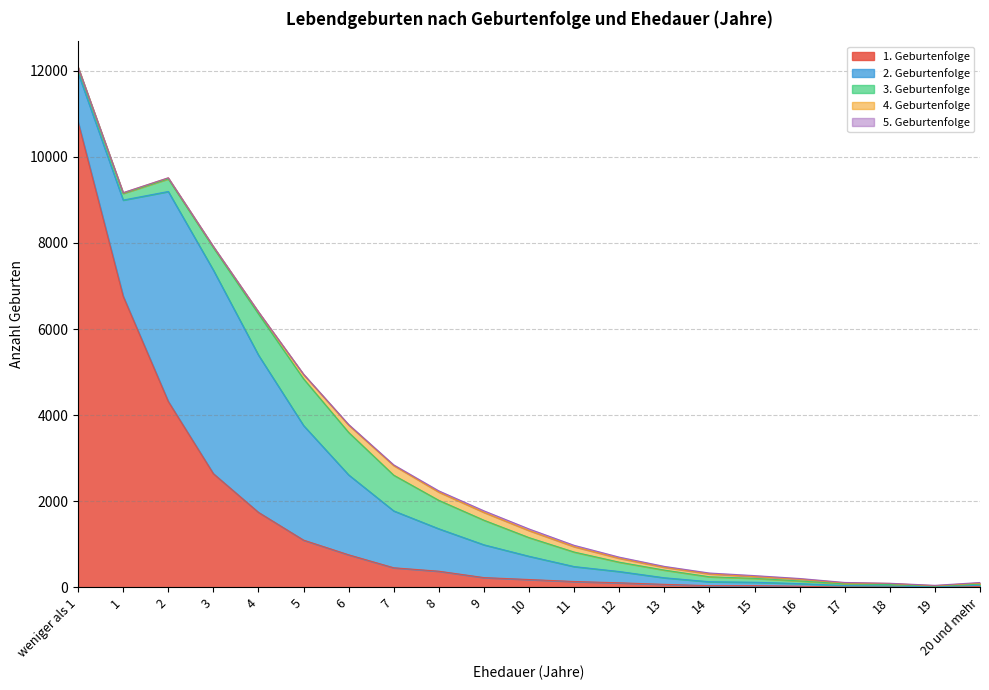

At how many categories does at least one series exceed 3153?

5